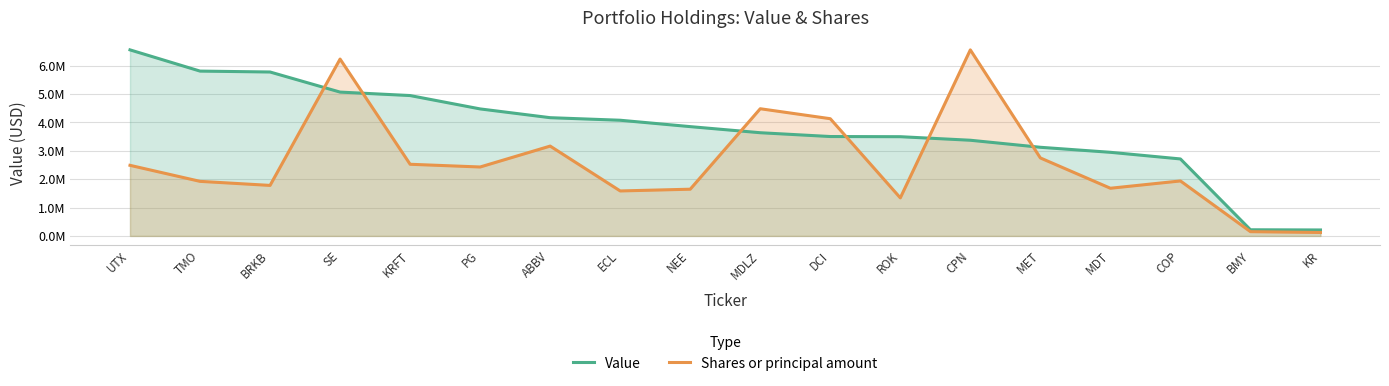

Which series ends up on top after the final intersection of Shares or principal amount and Value?

Value